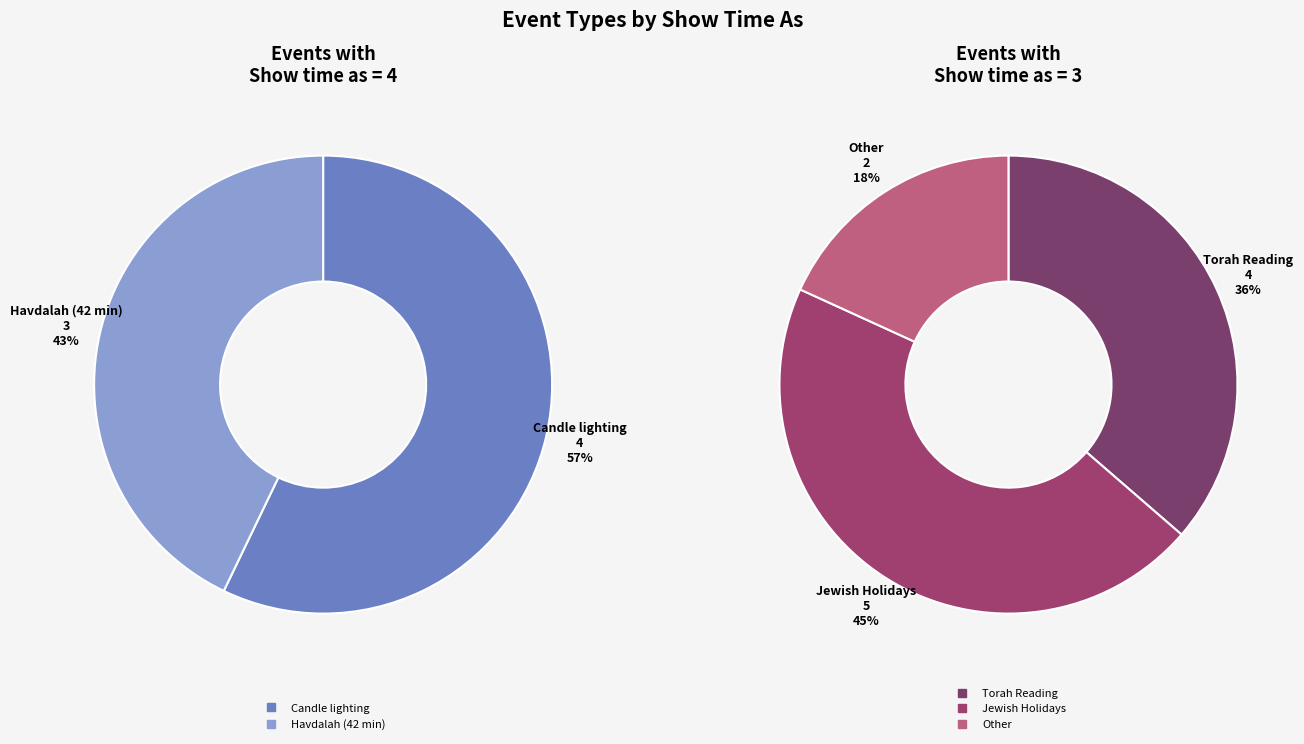

Which category has the biggest portion of the pie?

Candle lighting (3/2)